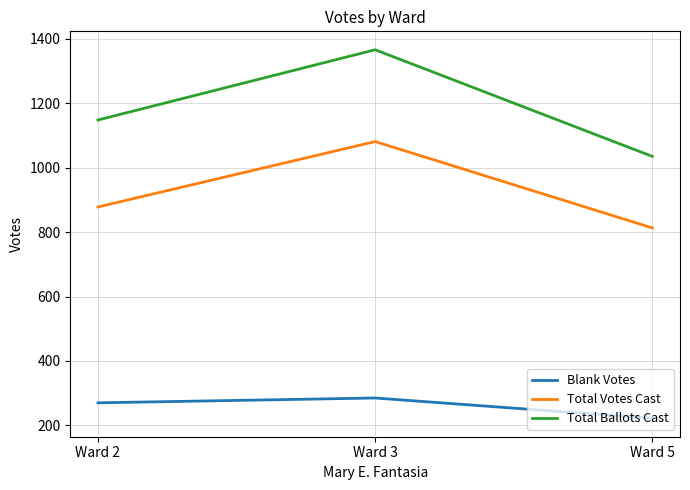

List the series in order of their peak value, lowest first.

Blank Votes, Total Votes Cast, Total Ballots Cast